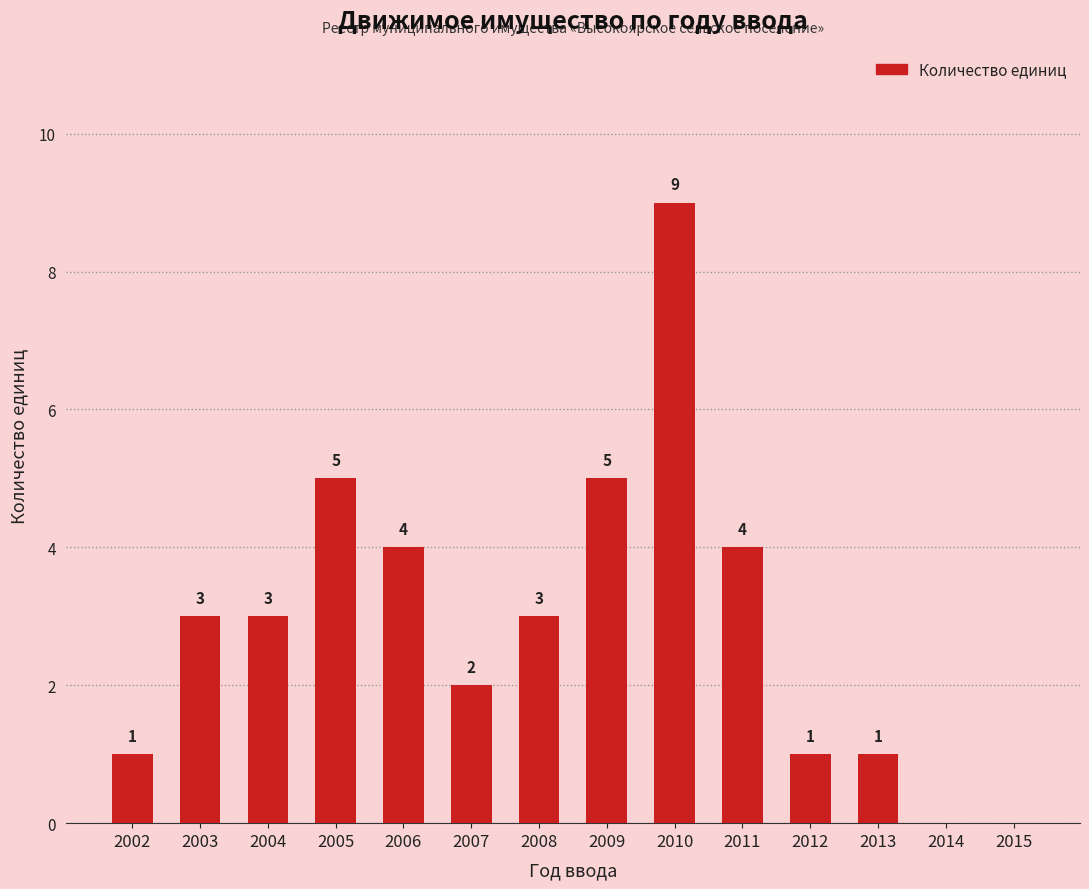

Which has a higher value, 2006 or 2002?

2006